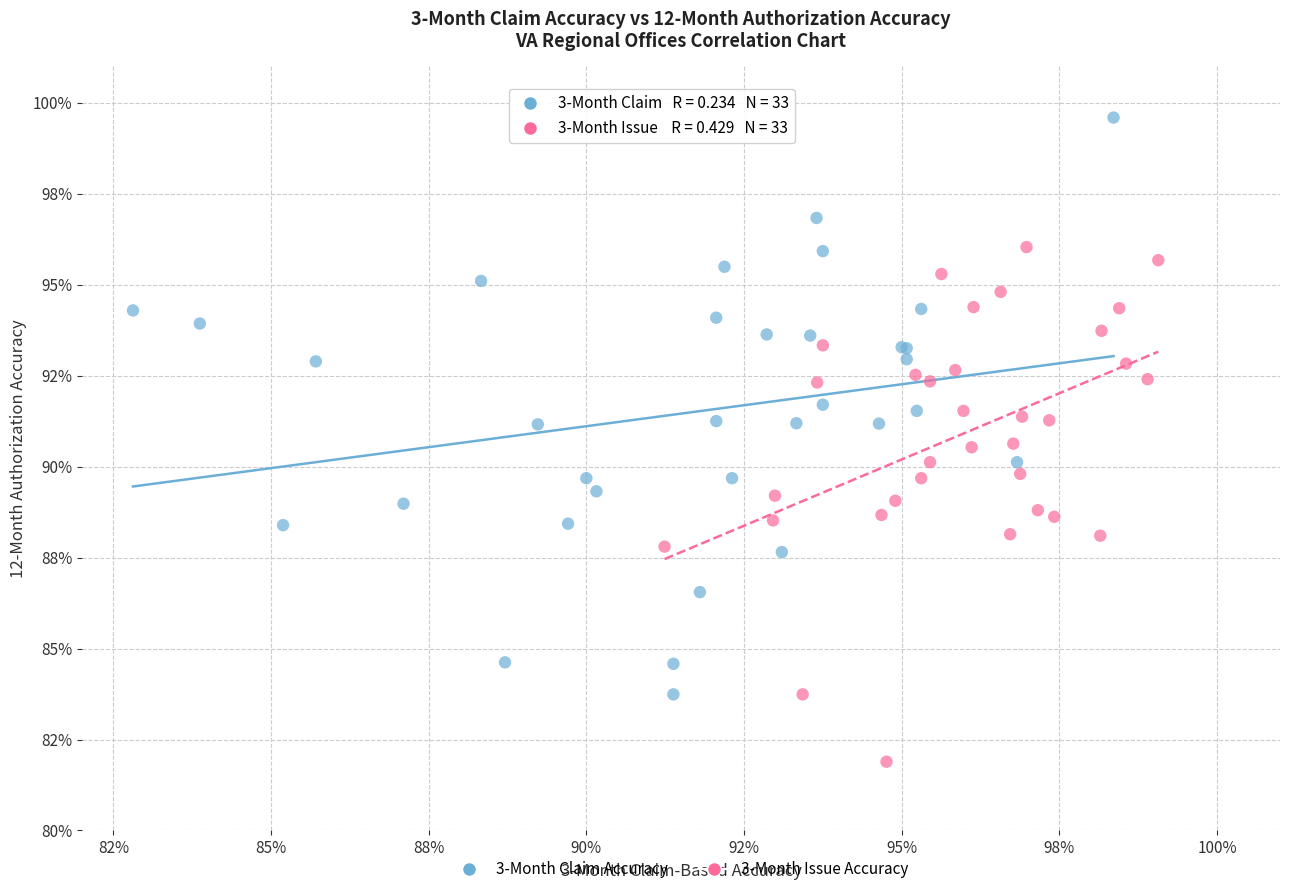

Which series has the widest spread of Y values?

3-Month Claim Accuracy